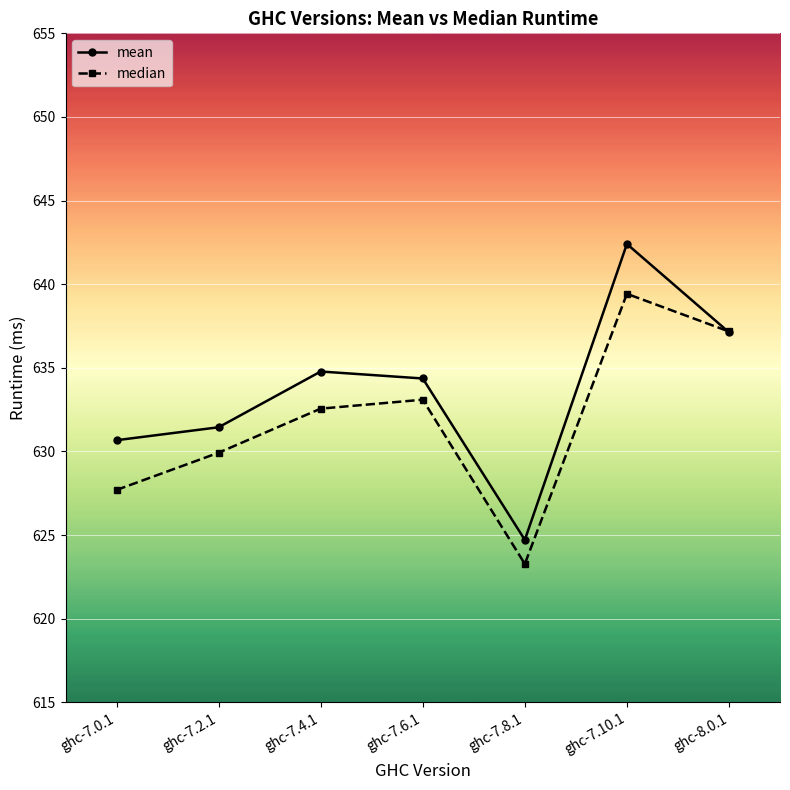

What are all the series names shown in the legend?

mean, median